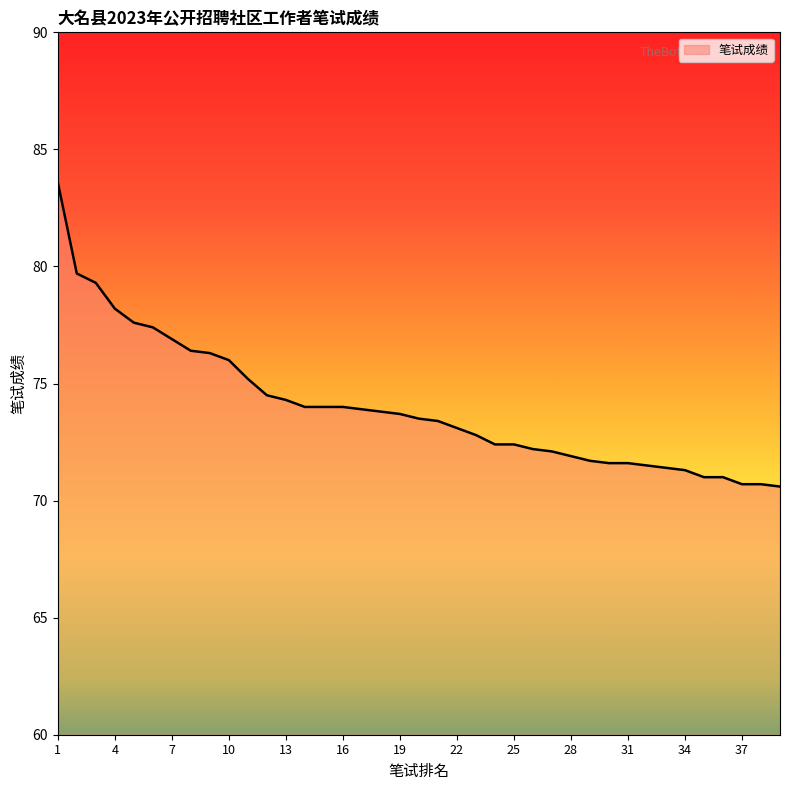

What is the difference between the maximum and second lowest values?

12.9